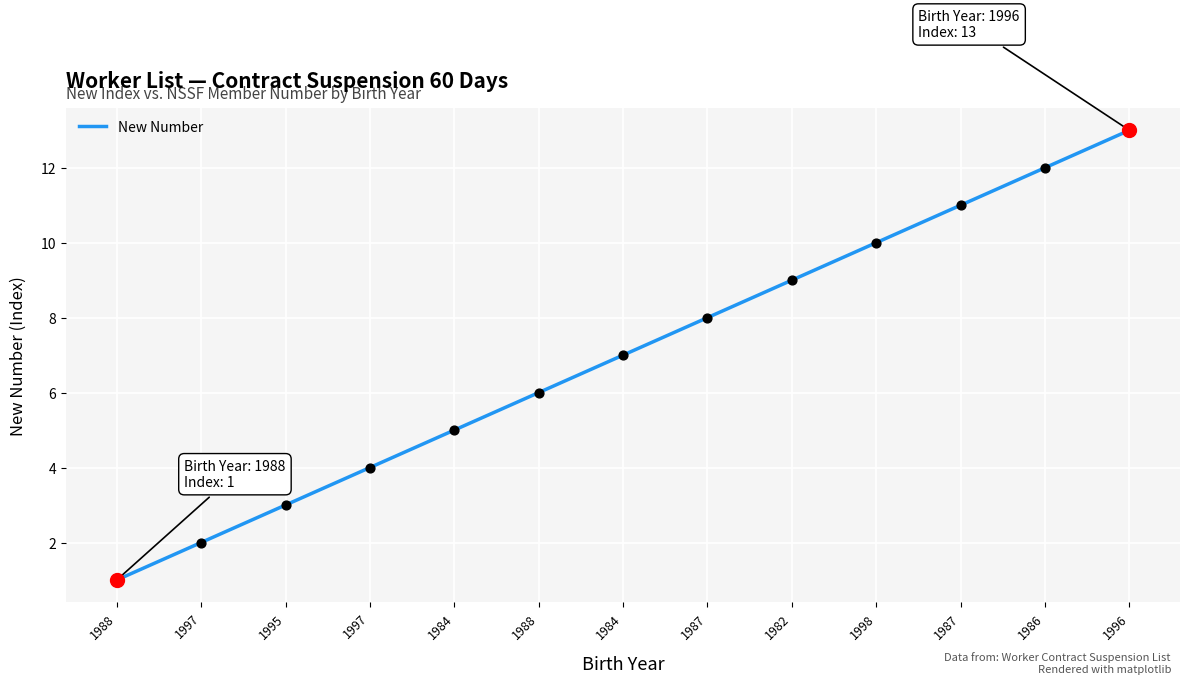

Which has a higher value, 1996 or 1984?

1996